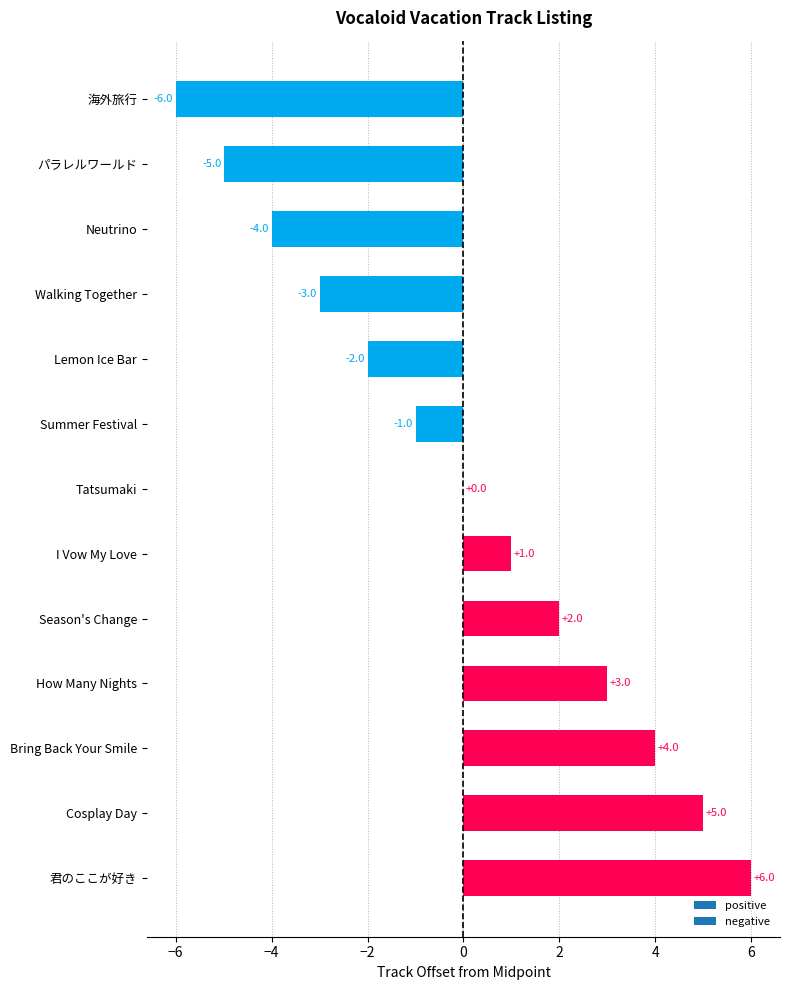

How many categories are shown in the chart?

13